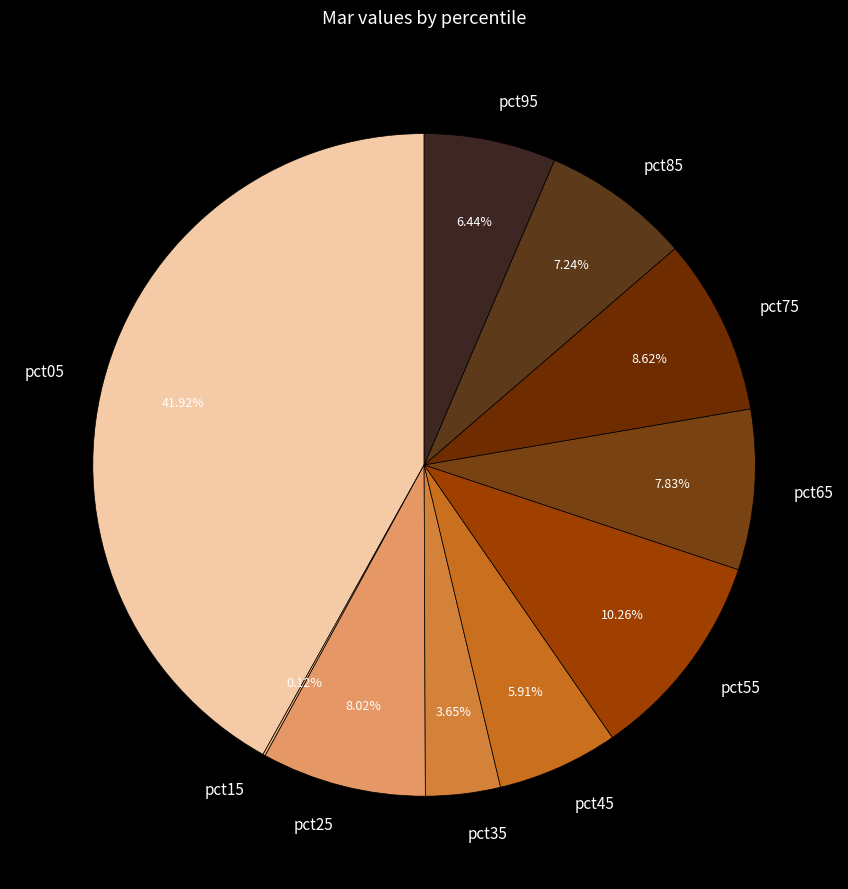

What percentage is the pct65 slice, to the nearest percent?

8%